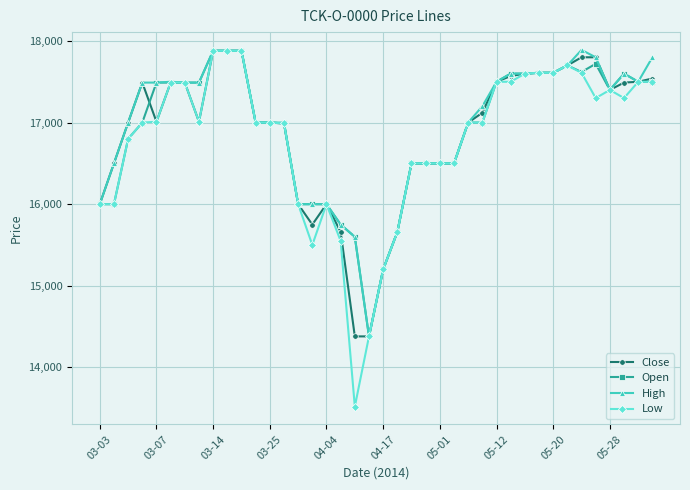

What is the highest value of the Open series?

17880